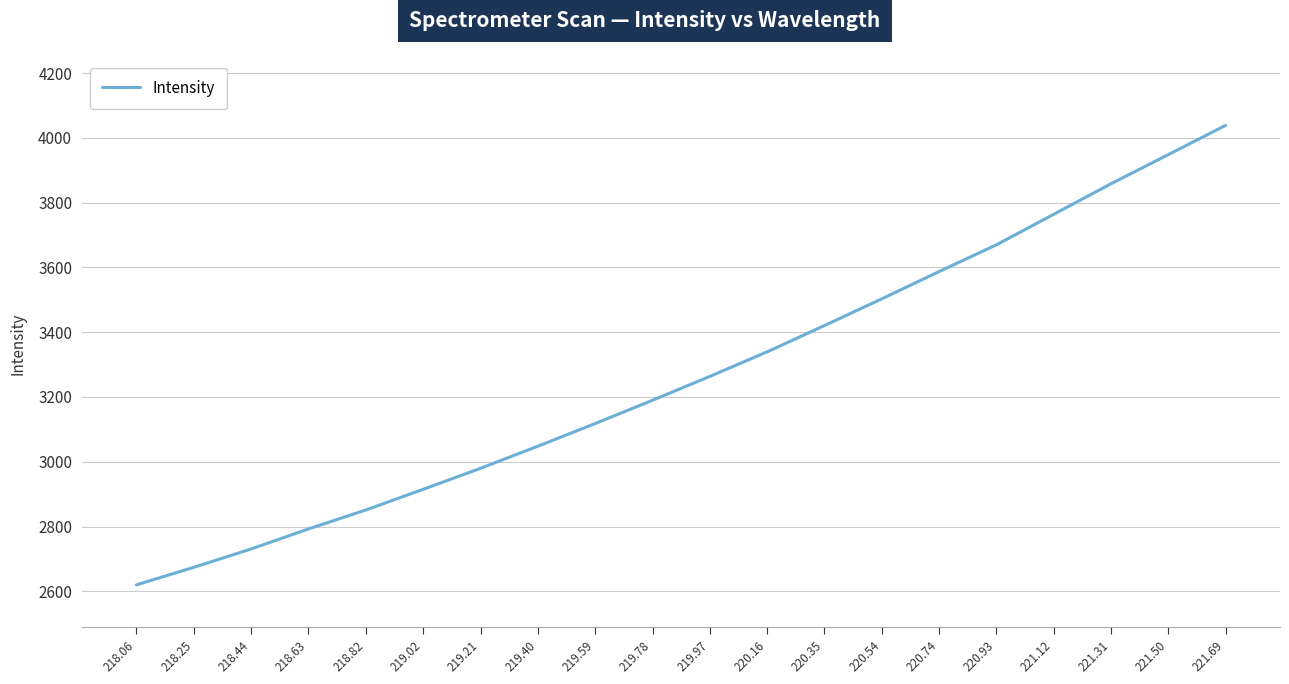

The value at 219.40 is 3048.0. True or false?

True